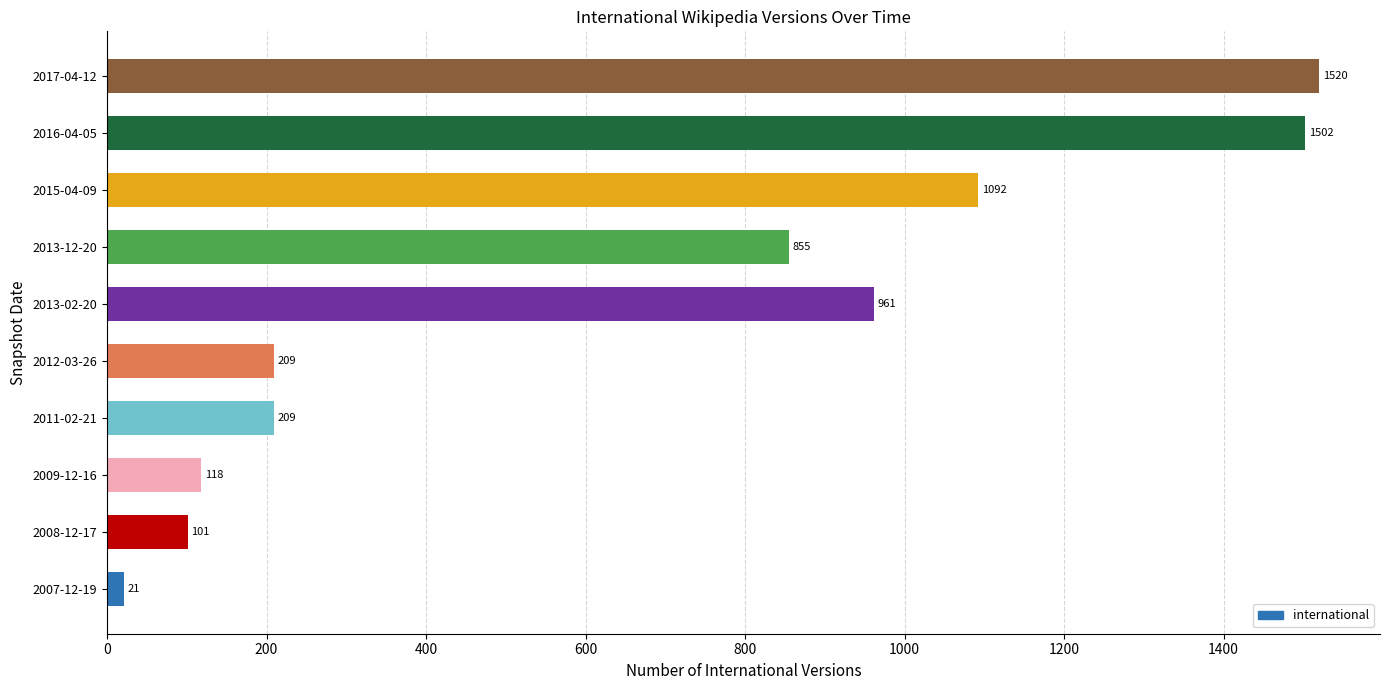

What is the approximate value at 2008-12-17, to the nearest 100?

100